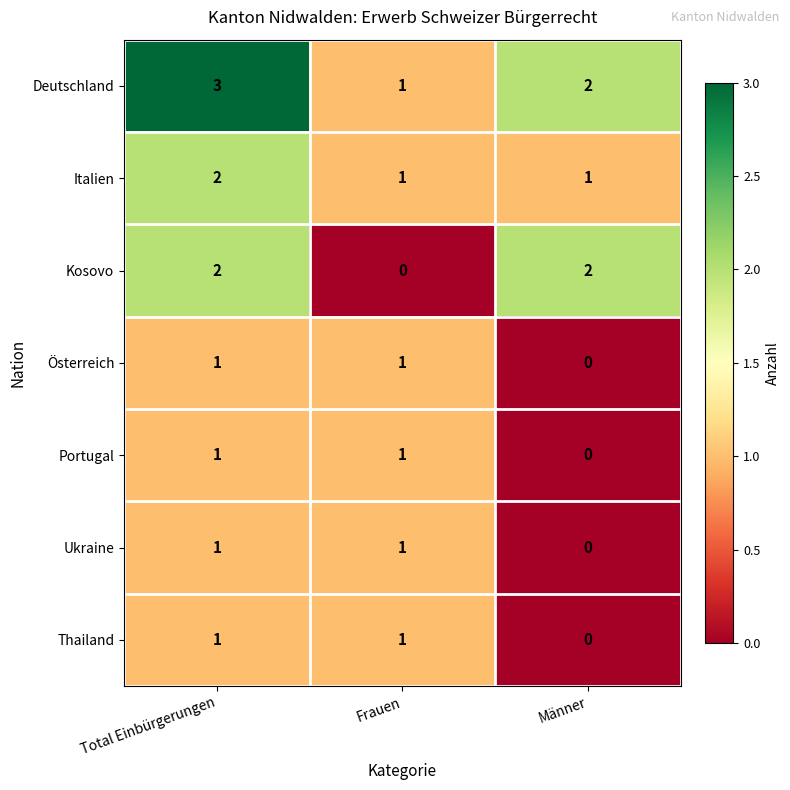

Count the Ukraine values in the range 0 to 1.

3